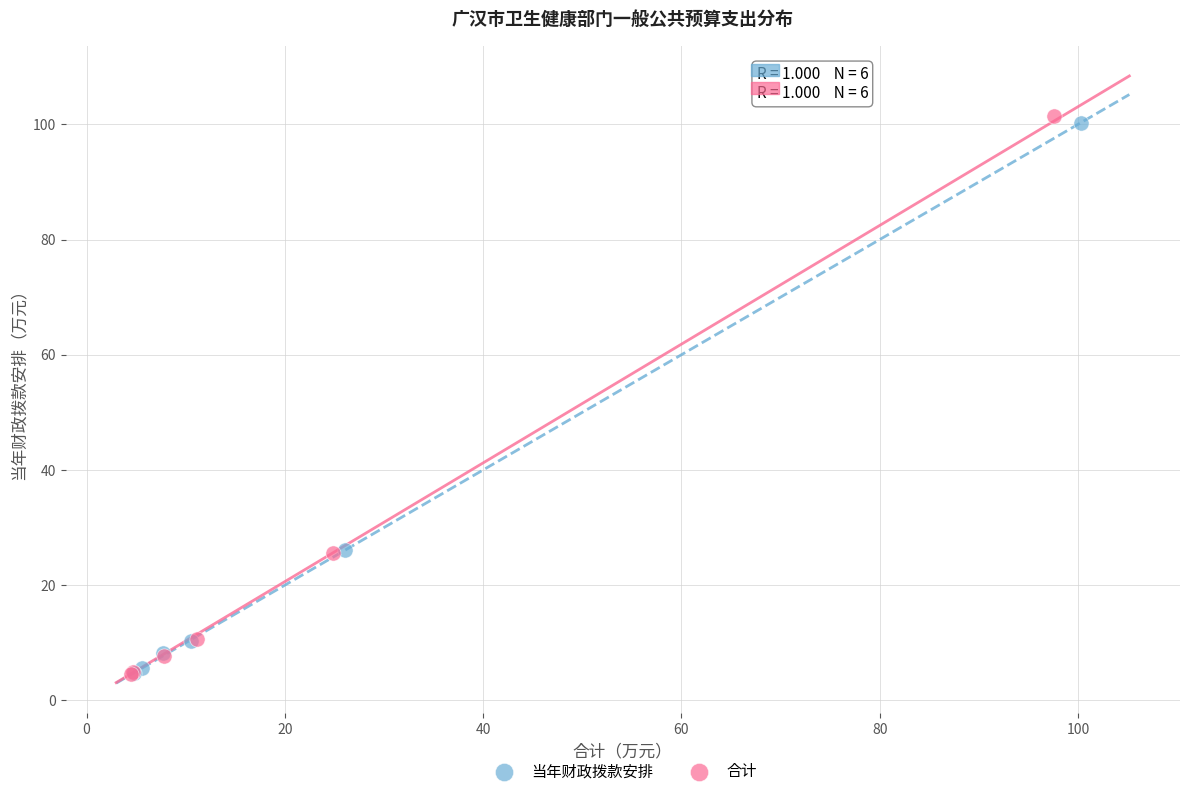

Which series has the widest spread of Y values?

合计